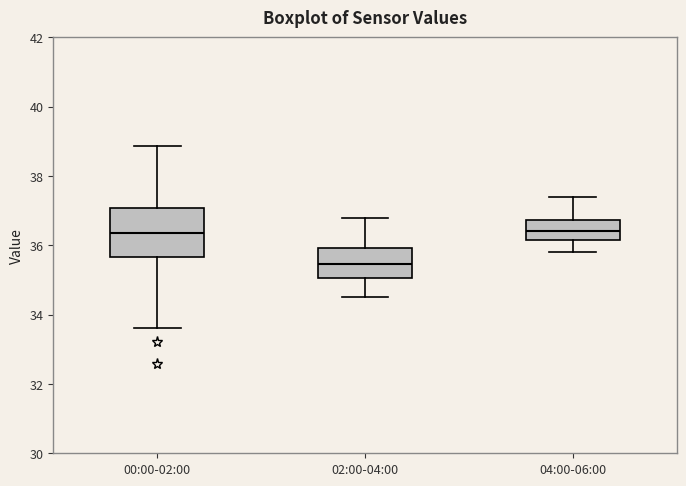

Reading left to right, read every box against the y-axis: the position of its median line, the range the box covers, and the ends of its whiskers. The values are not printed on the chart, so give them approximately, as read against the axis.

00:00-02:00: median 36.4, box 35.6 to 37.0, whiskers 33.6 to 38.8
02:00-04:00: median 35.4, box 35.0 to 36.0, whiskers 34.6 to 36.8
04:00-06:00: median 36.4, box 36.2 to 36.8, whiskers 35.8 to 37.4